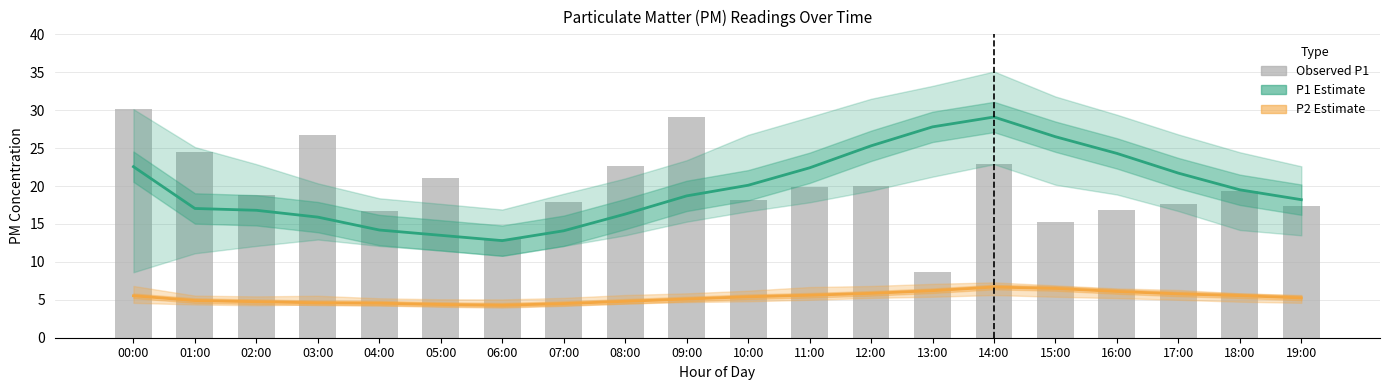

What is the spread (max minus min) of values at 00:00?

24.6